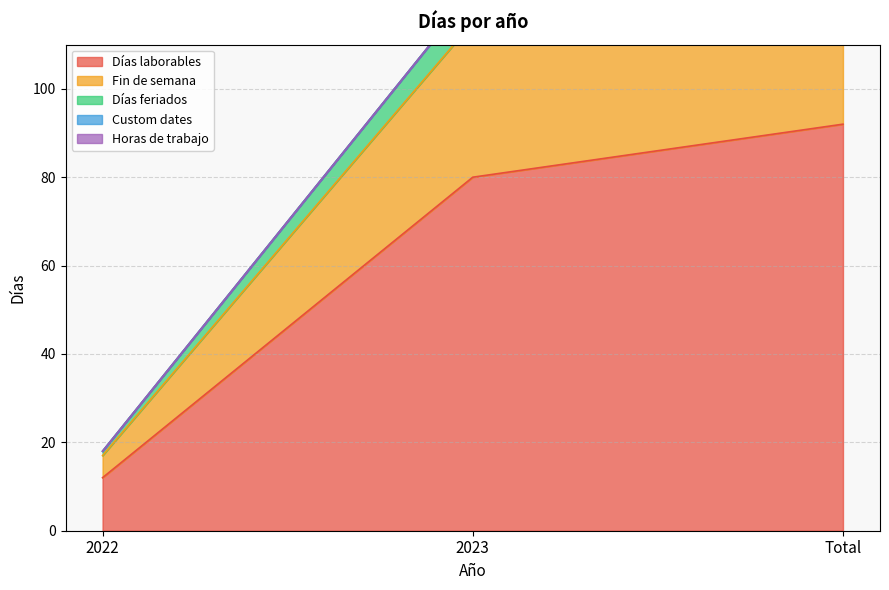

The value of Fin de semana at 2023 is 122. True or false?

True